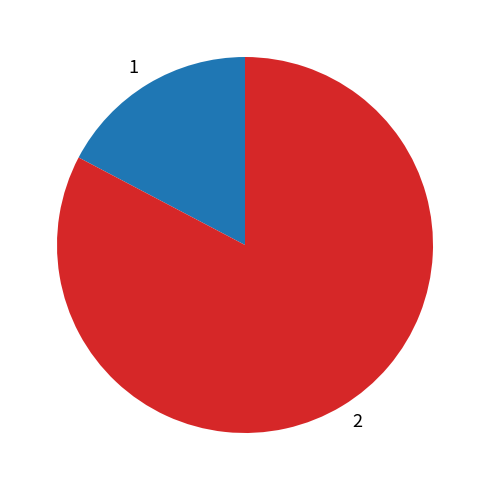

What is the ratio of the value at 2 to the value at 1?

4.8